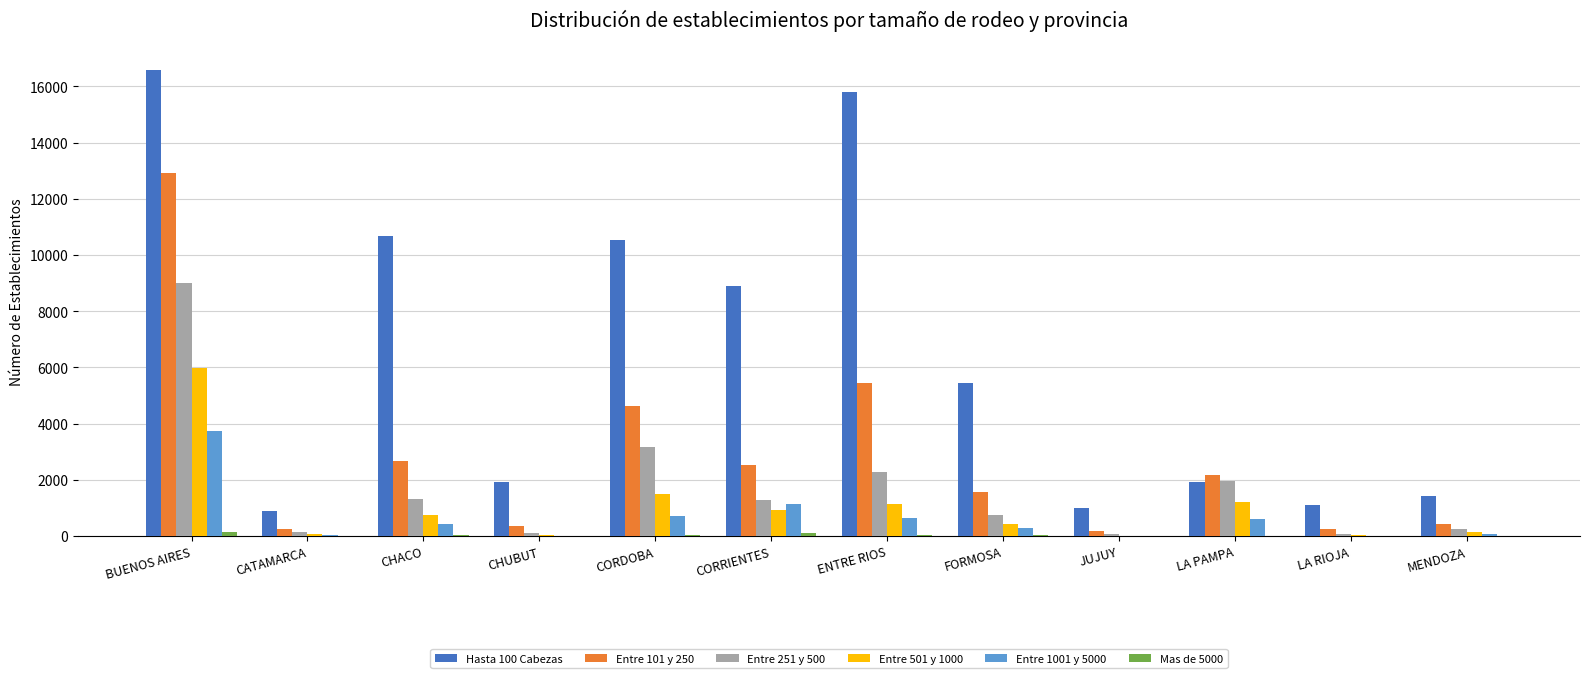

What is the sum of all Entre 251 y 500 values?

20368